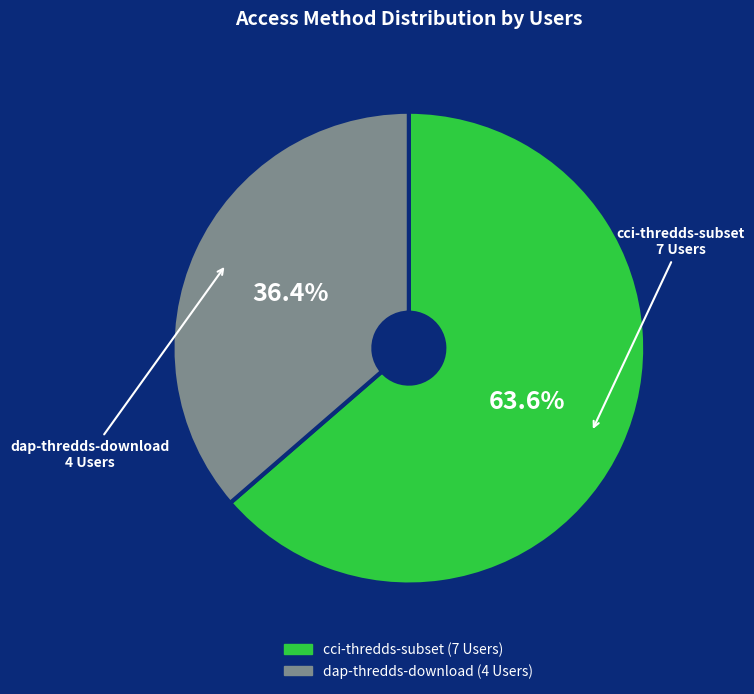

Which slice represents more than half of the pie?

cci-thredds-subset